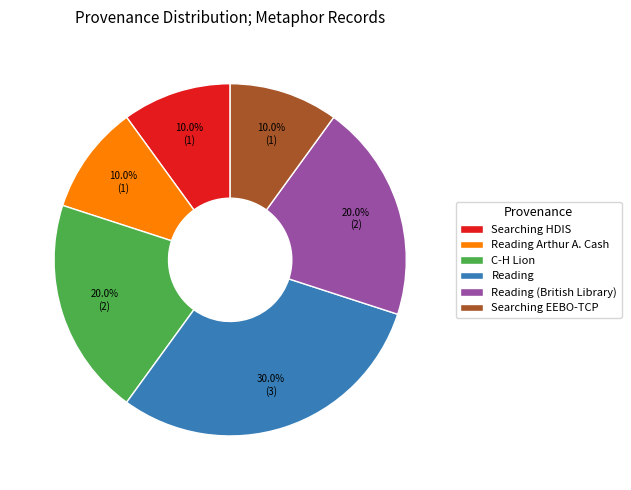

Which slice is the largest?

Reading